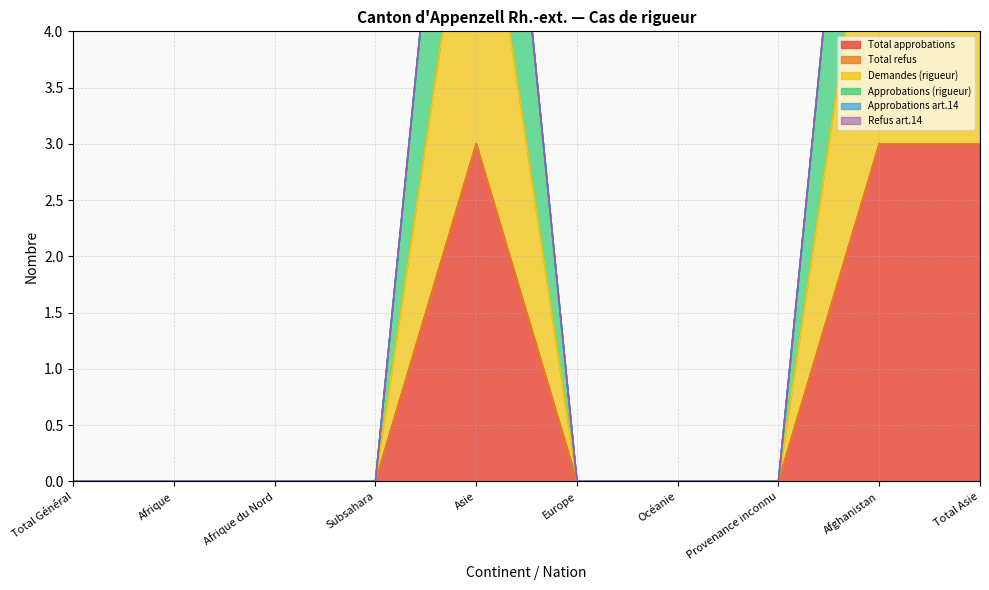

Which category has the lowest value in the Approbations (rigueur) series?

Total Général